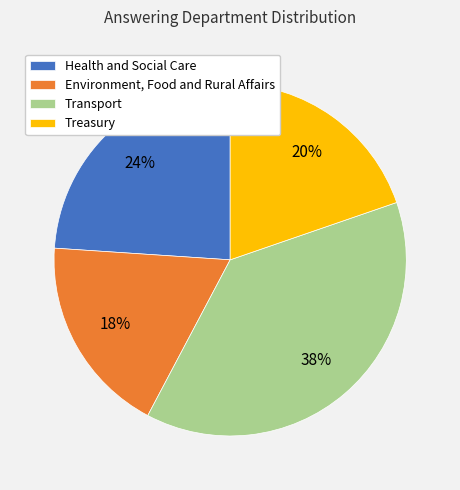

To the nearest percent, what portion does Environment, Food and Rural Affairs represent?

18%